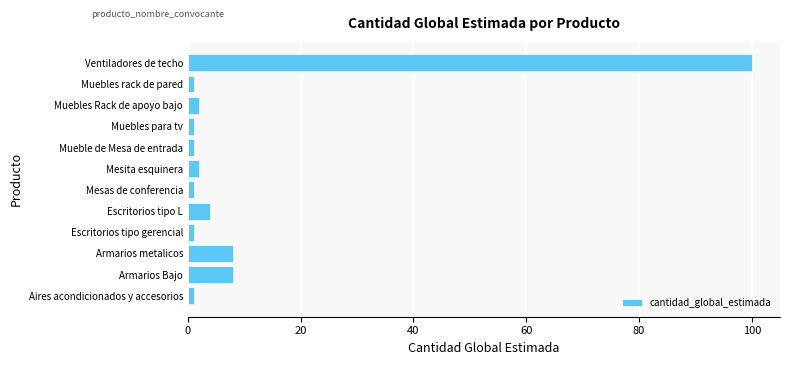

What is the greatest value displayed?

100